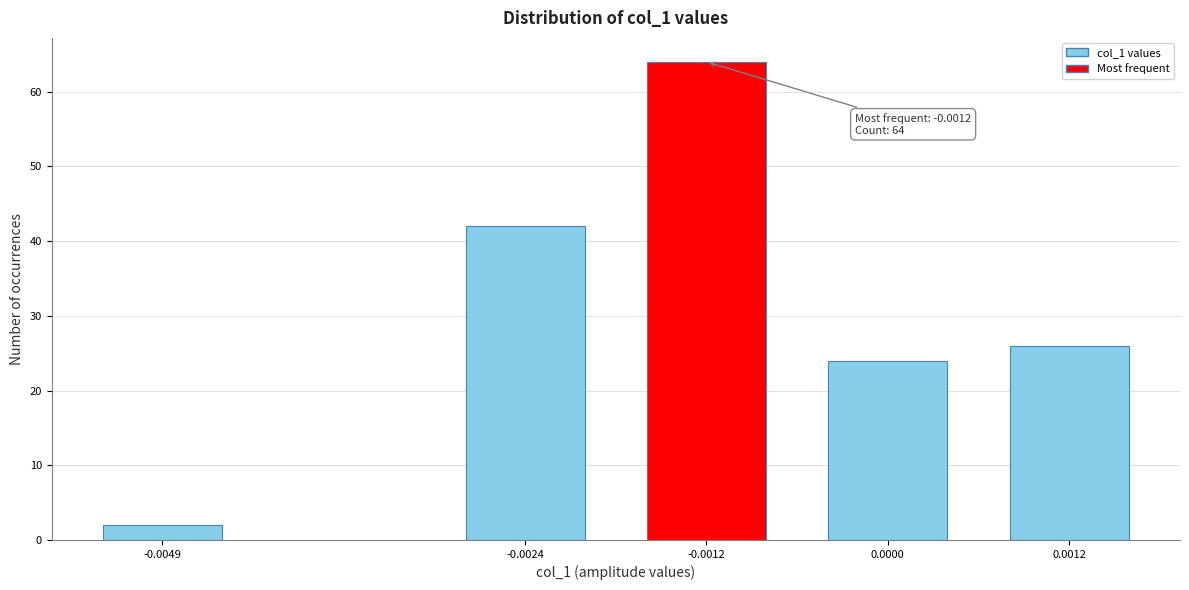

Reading right to left, list all the values displayed in this chart.

0.0012=26	0.0000=24	-0.0012=64	-0.0024=42	-0.0049=2